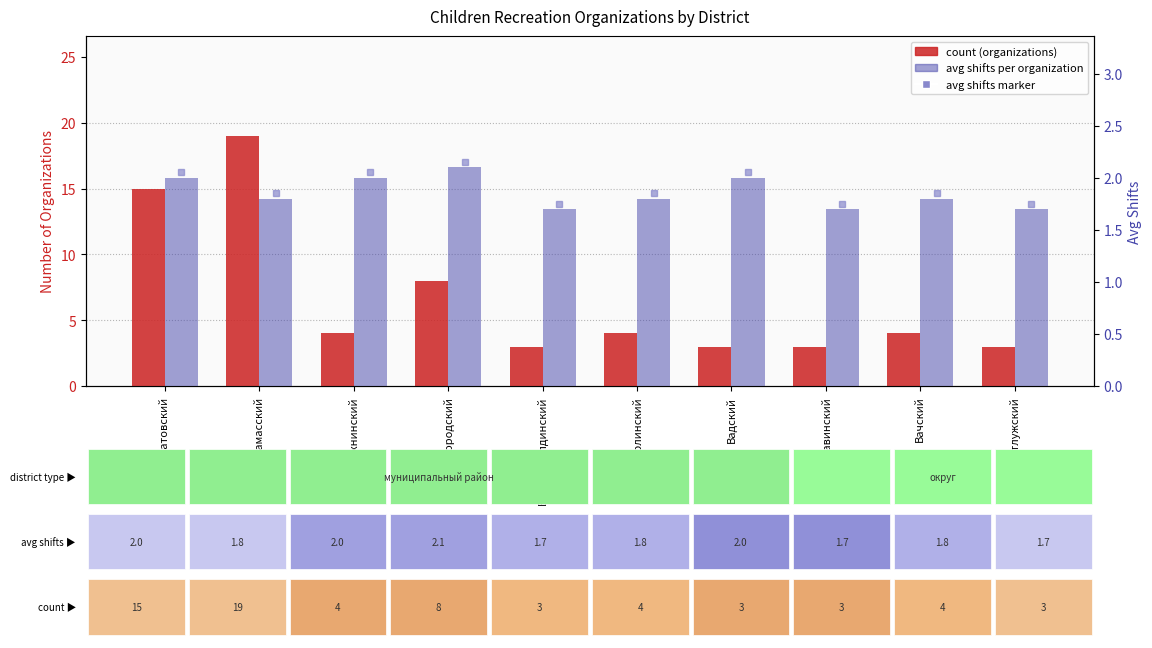

At how many categories does at least one series exceed 14?

2